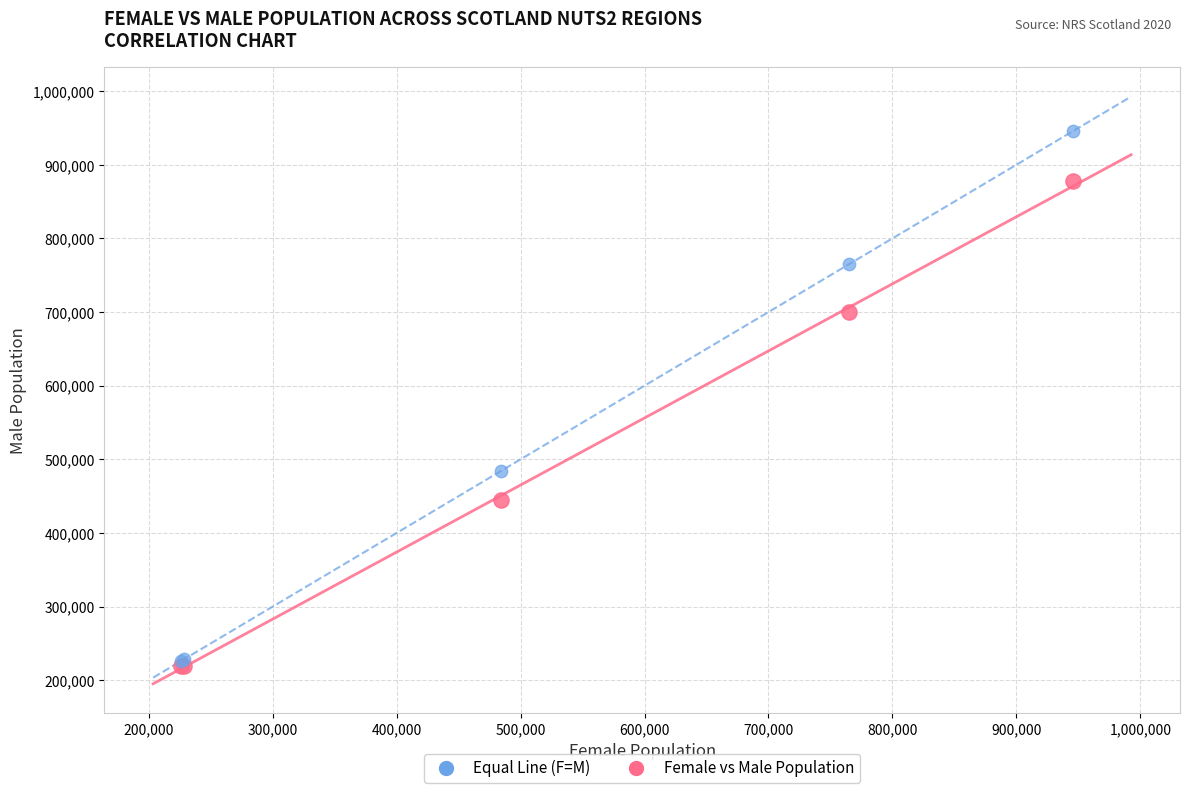

Across all series, what Y value is closest to 582162?

483975